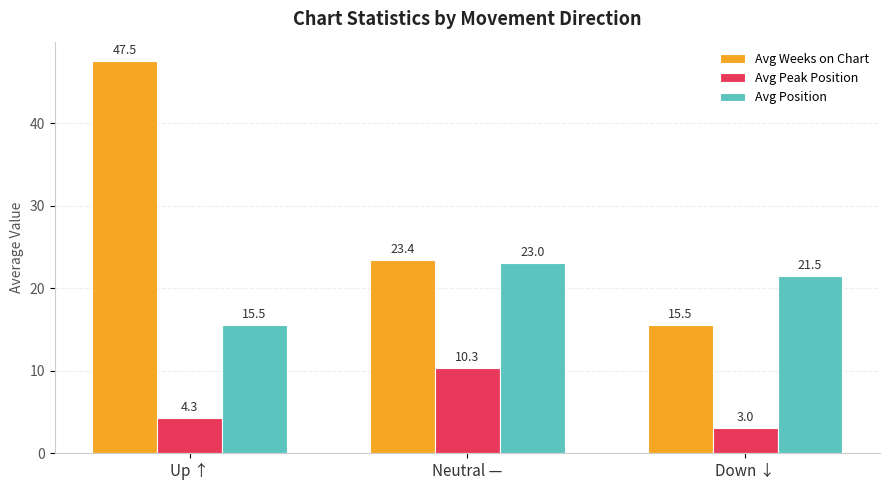

The value of Avg Weeks on Chart at Neutral — is 23.4. True or false?

True